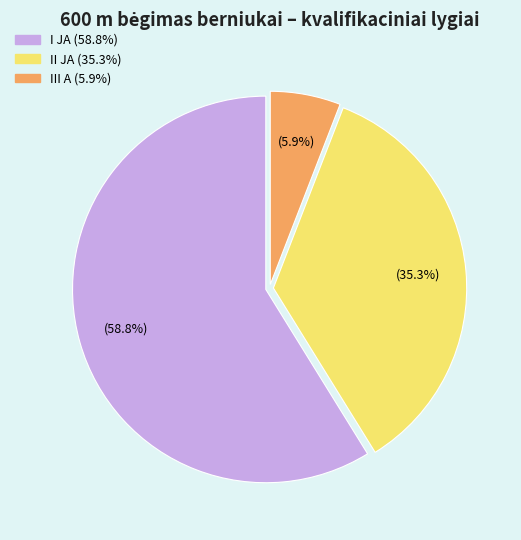

What percentage is NOT represented by III A?

94.1%